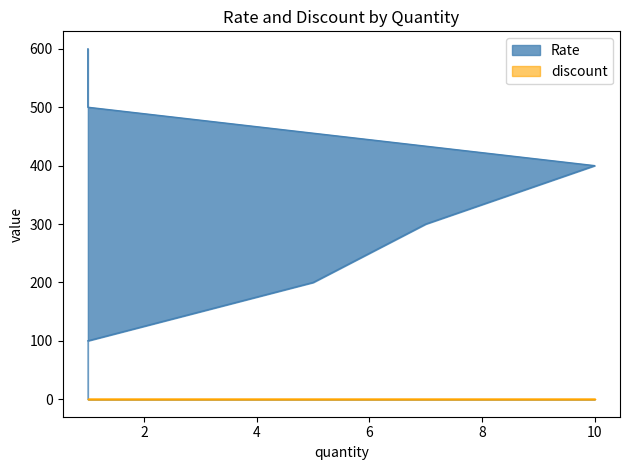

List the labels in order of value, largest first.

1, 1, 10, 7, 5, 1